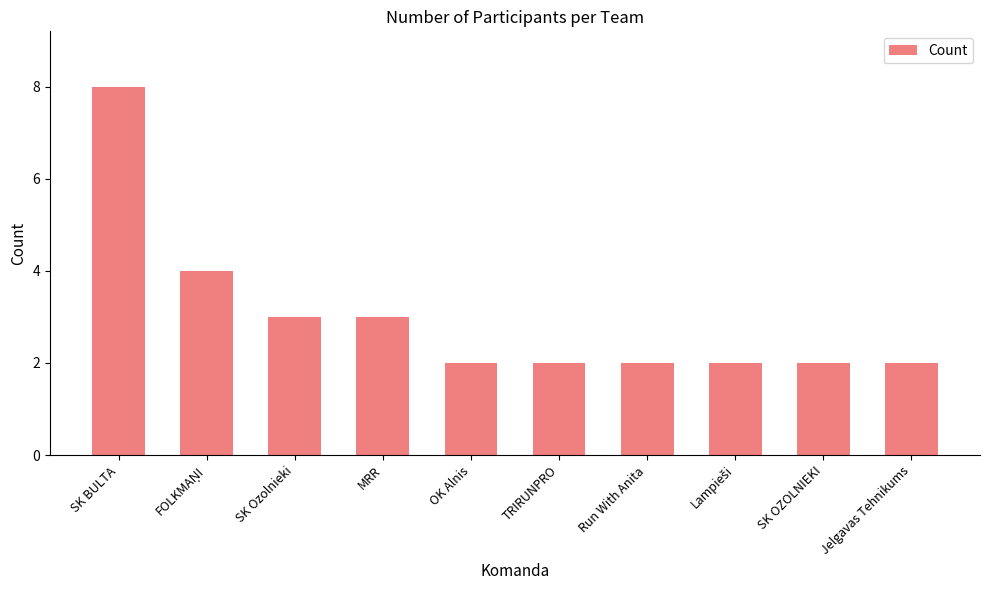

What is the maximum value shown in the chart?

8